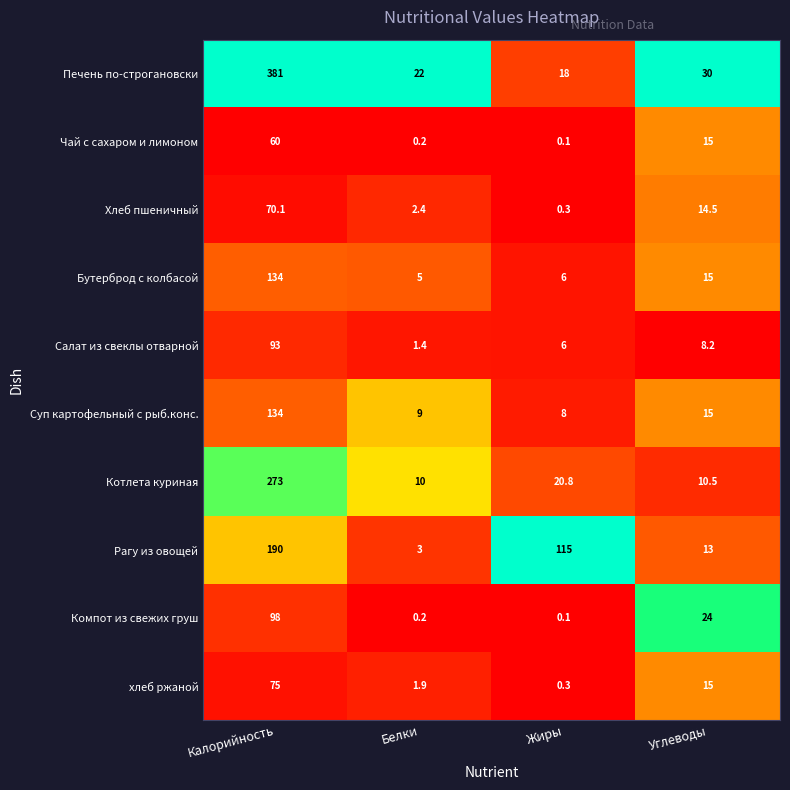

What is the approximate value of Хлеб пшеничный at Жиры?

0.3